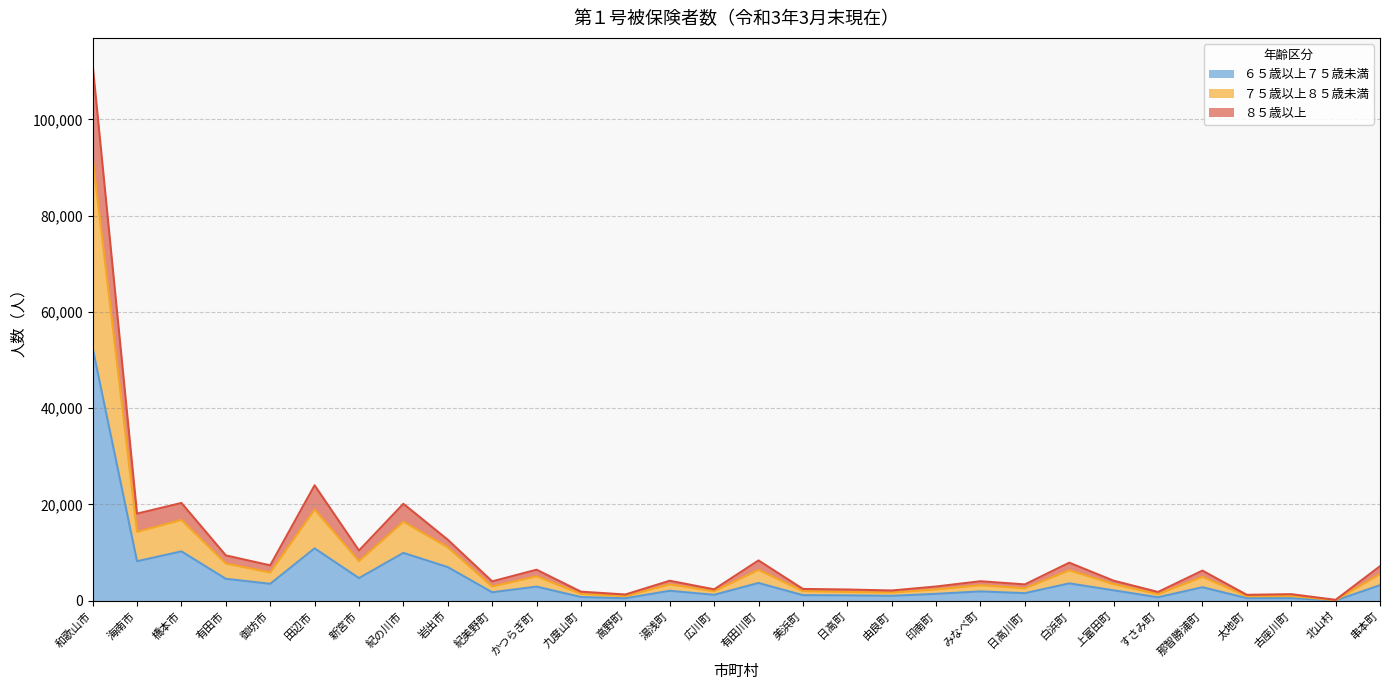

How many values in the ６５歳以上７５歳未満 series are below 2173?

15